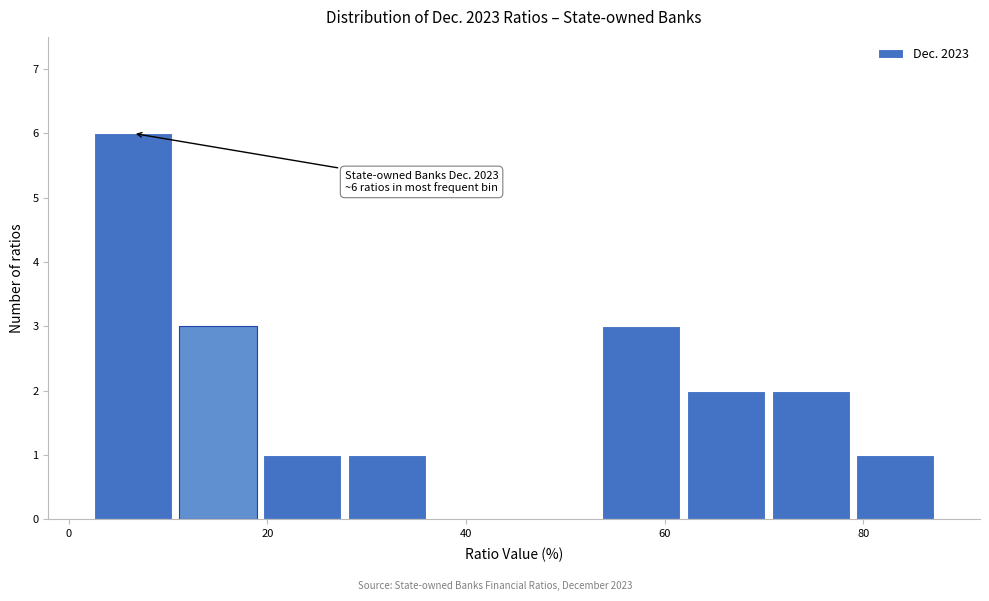

Which range on the x-axis has the tallest bar?

2 to 10